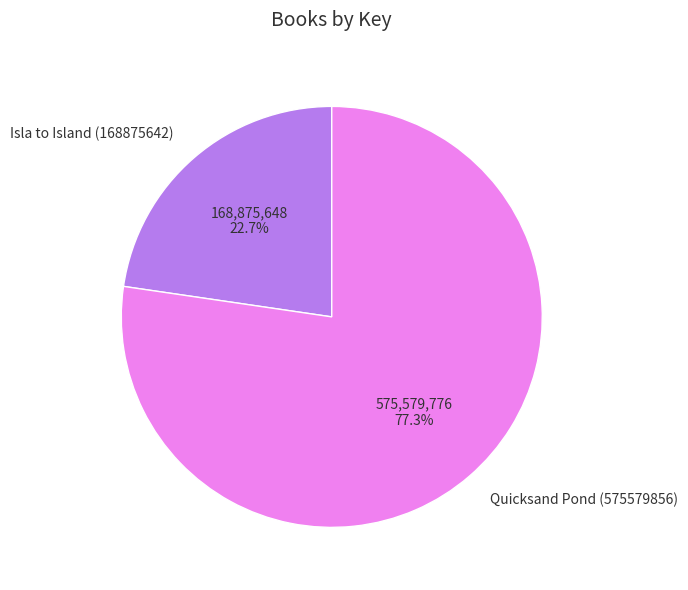

Which slice represents more than half of the pie?

Quicksand Pond (575579856)